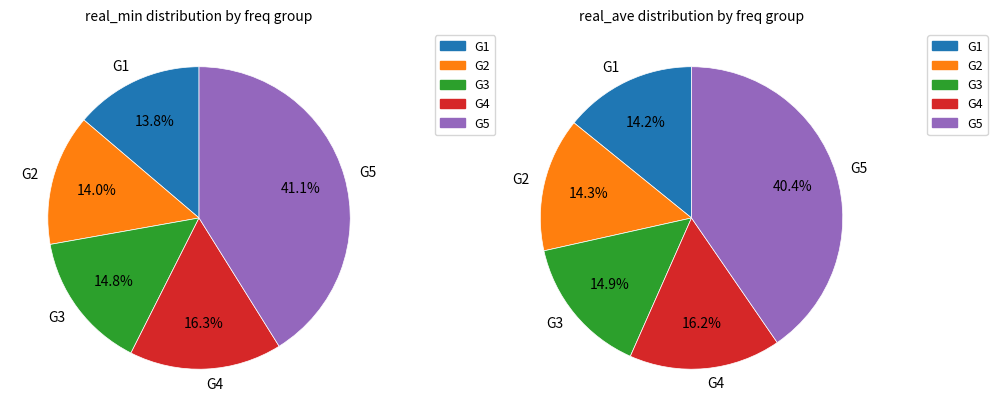

Is it true that 7630.25 is 21% of the pie?

False